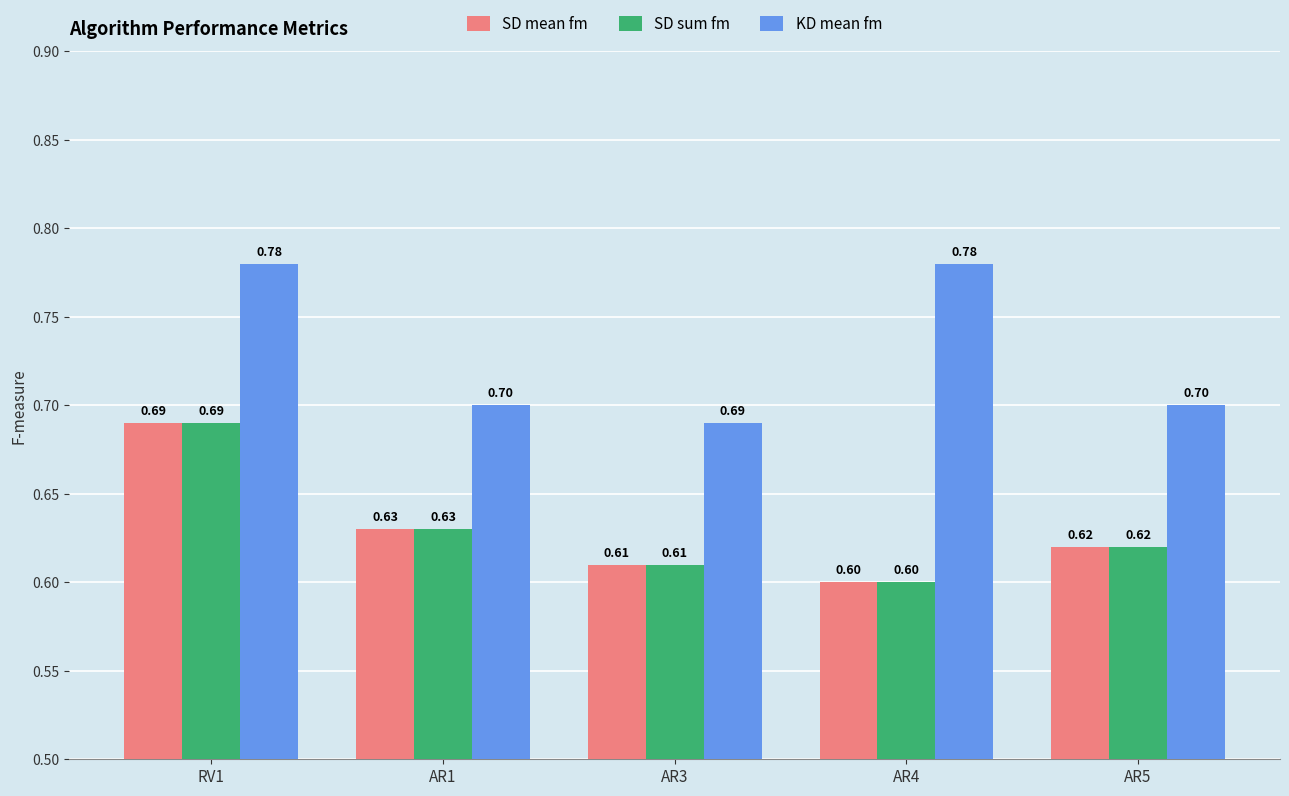

At which category is the sum across all series the highest?

RV1